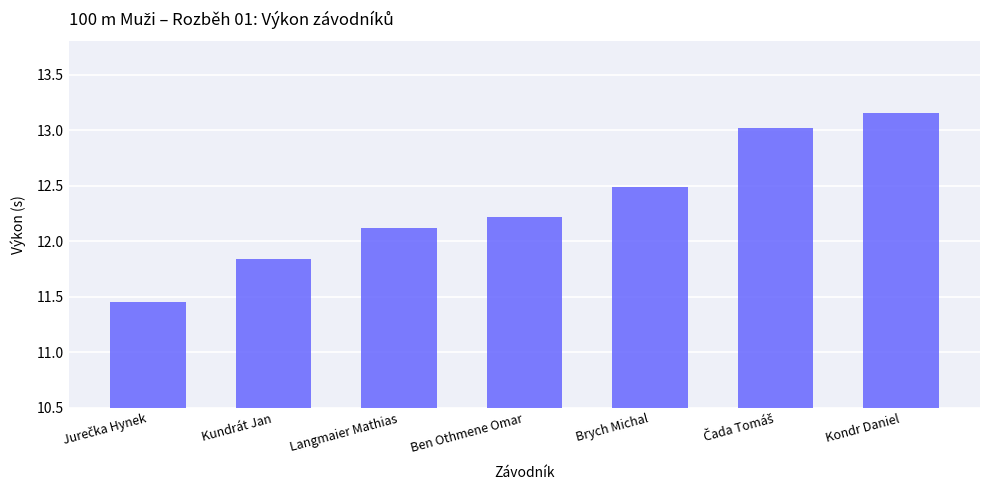

What is the average value?

12.3